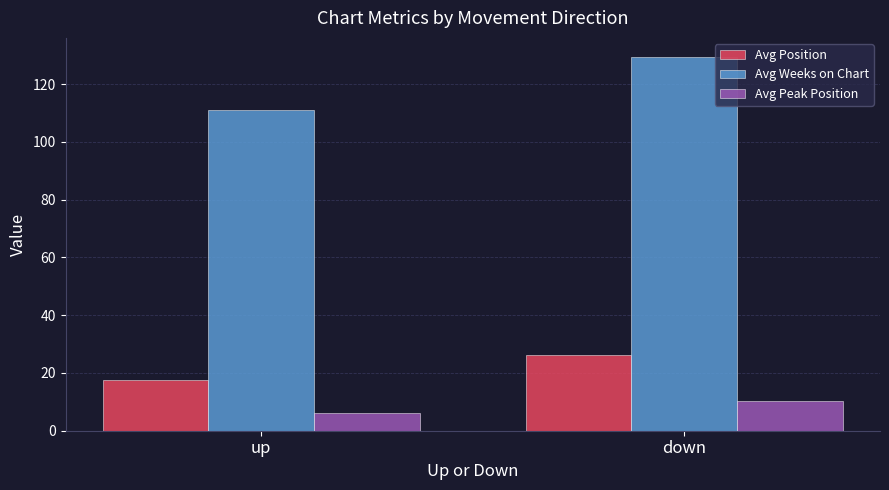

Which series has the widest spread of values?

Avg Weeks on Chart